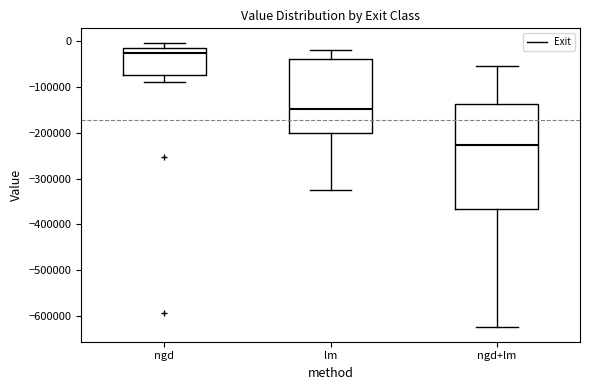

Where does the lower whisker of the box for lm end on the y-axis? The values are not printed on the chart, so give them approximately, as read against the axis.

-320000